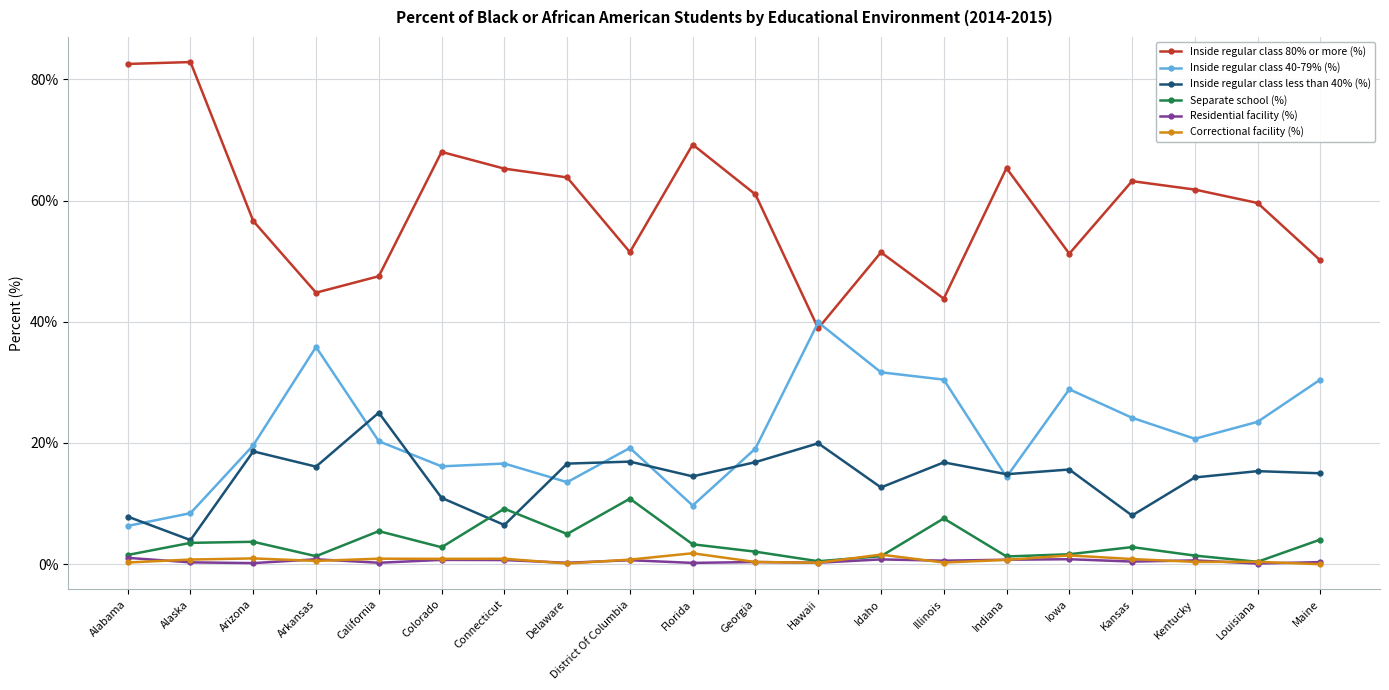

In Inside regular class 40-79% (%), how many points are lower than both neighbors (excluding endpoints)?

5